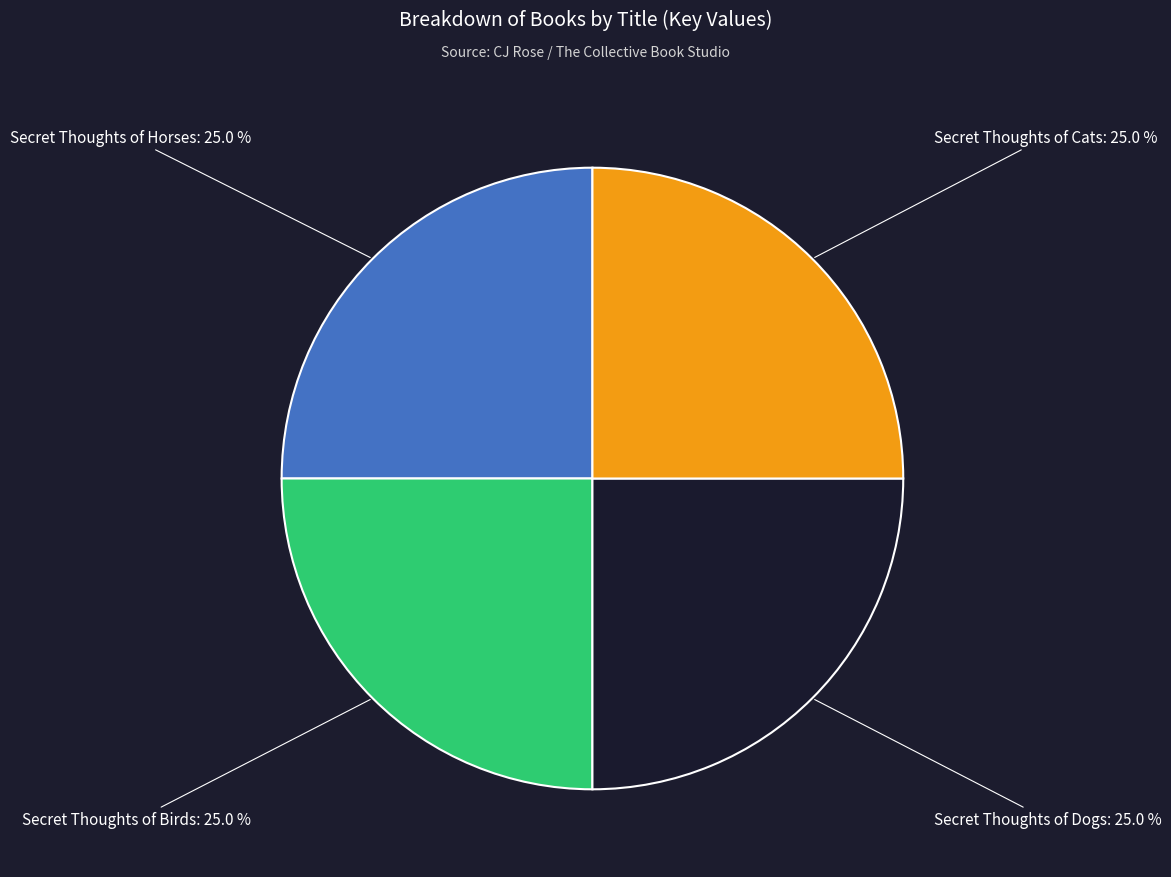

What percentage is the Secret Thoughts of Cats slice, to the nearest percent?

25%